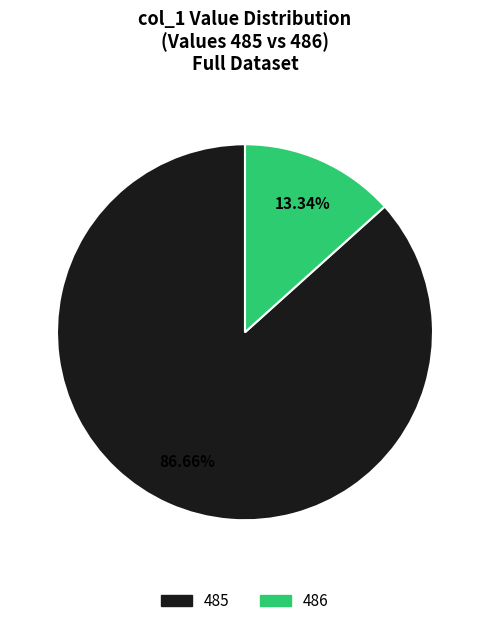

Rank the categories by value from lowest to highest.

486, 485